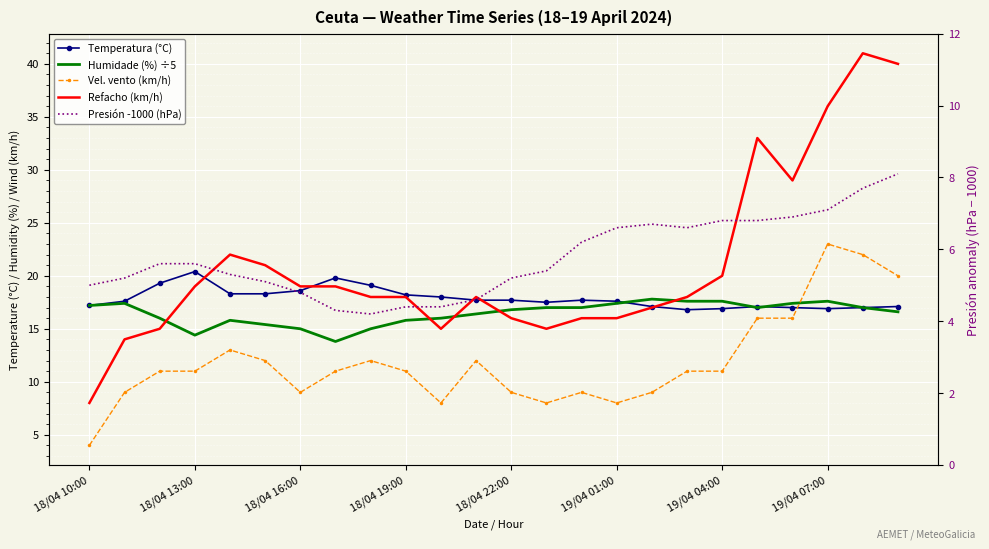

What is the spread (max minus min) of values at 16?

11.1